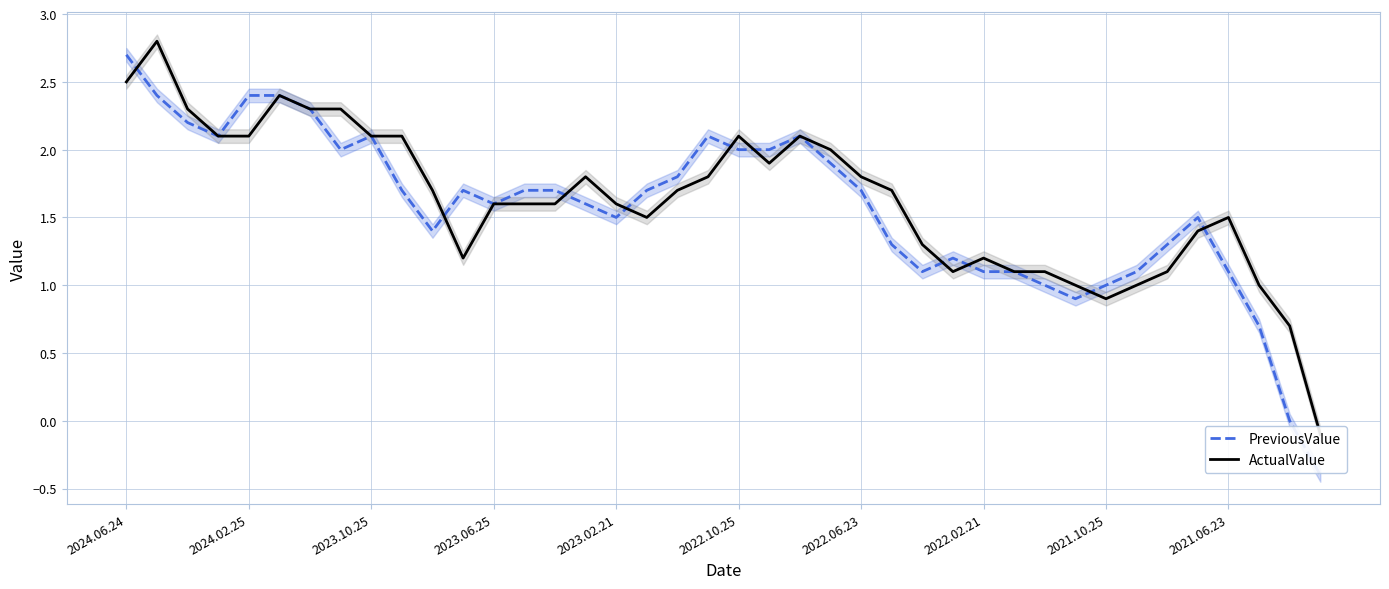

What is the difference between the second highest and second lowest values in the PreviousValue series?

2.4